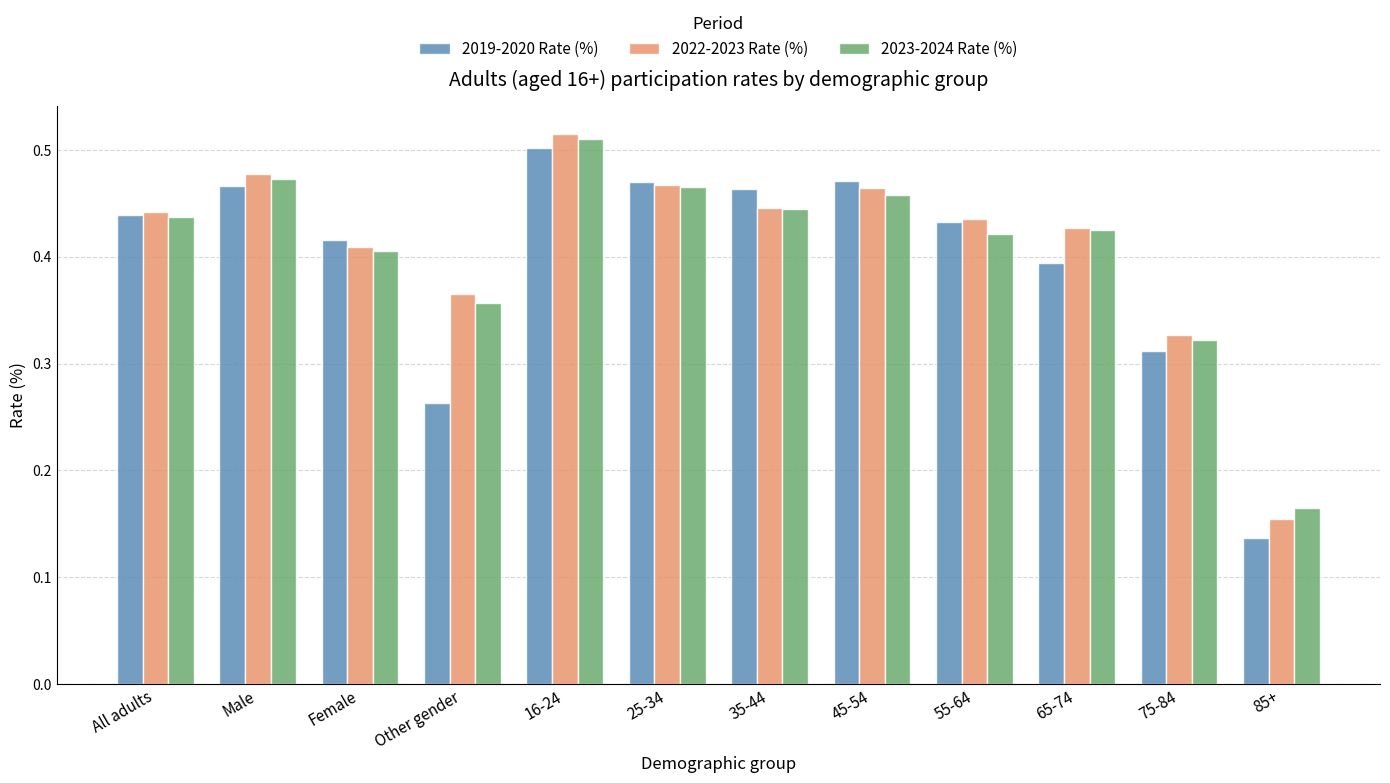

At which label does 2019-2020 Rate (%) reach its minimum?

85+